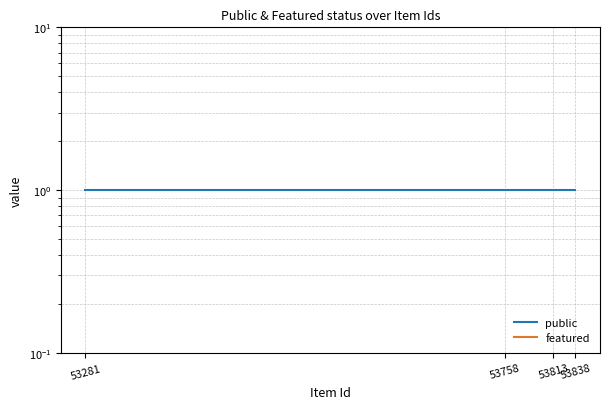

Reading left to right, what are all the values shown in this chart?

public: 53281=1	53758=1	53813=1	53838=1
featured: 53281=0	53758=0	53813=0	53838=0